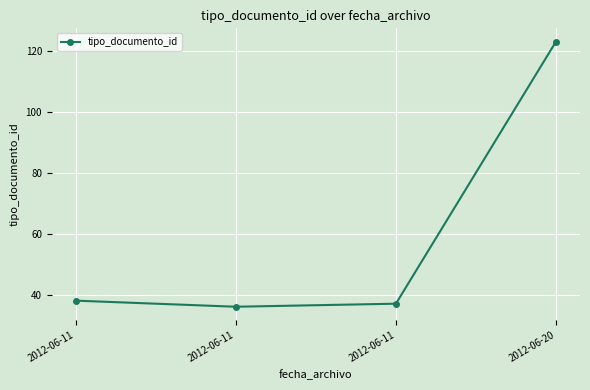

What is the value of the 4th point from the left?

123